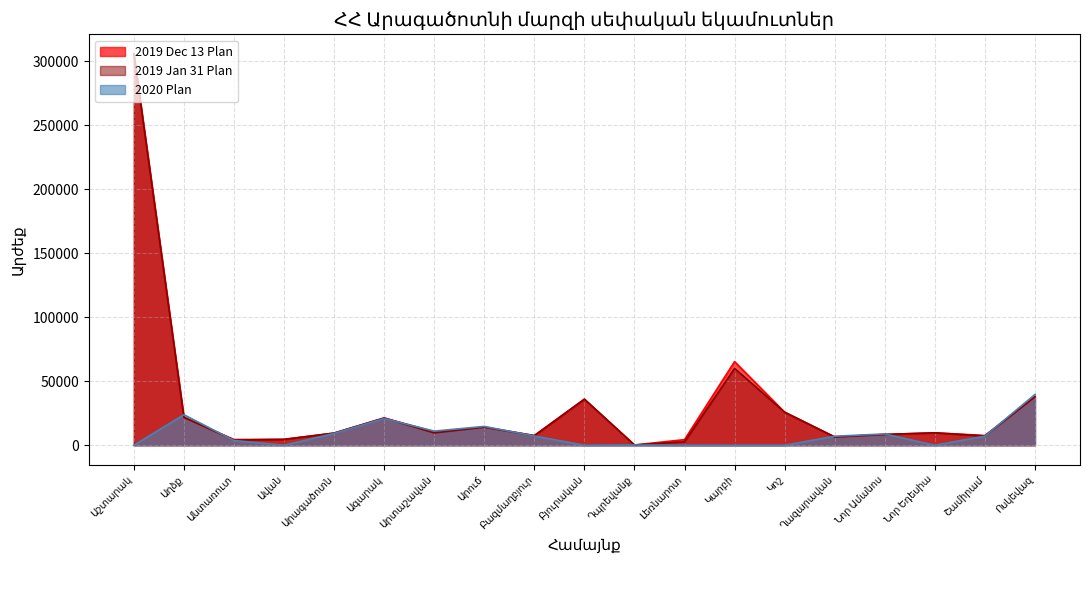

True or false: 2019 Jan 31 Plan has a value of 13803.2 at Արագածոտն.

False